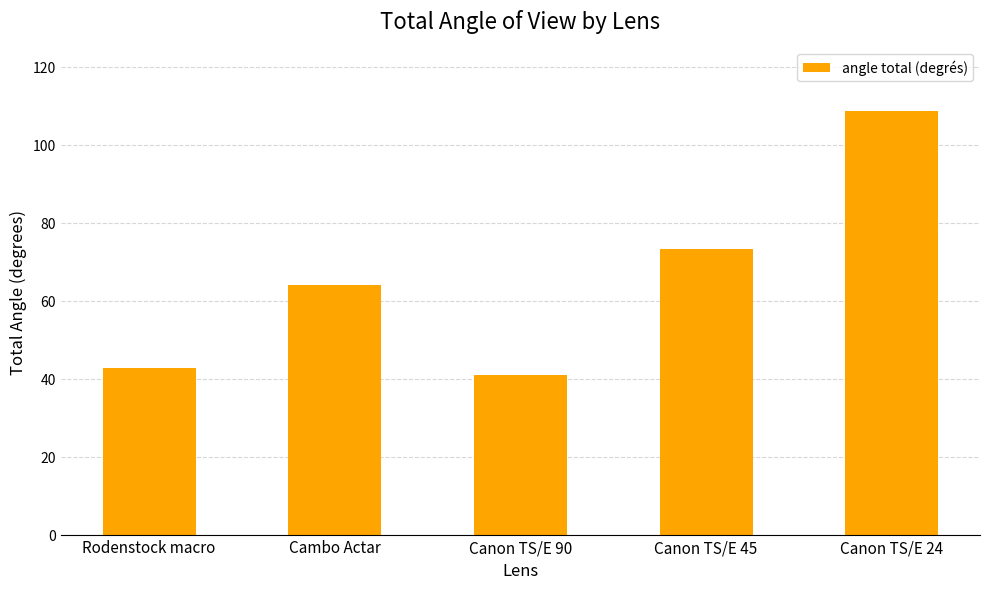

Reading left to right, list all the values displayed in this chart.

Rodenstock macro=42.7	Cambo Actar=64.0	Canon TS/E 90=40.8	Canon TS/E 45=73.3	Canon TS/E 24=108.8